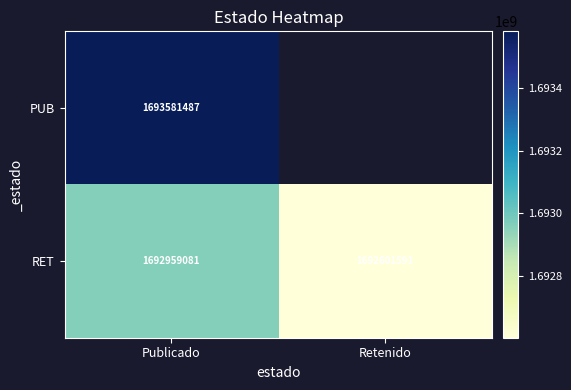

List the labels in order of RET value, largest first.

Publicado, Retenido